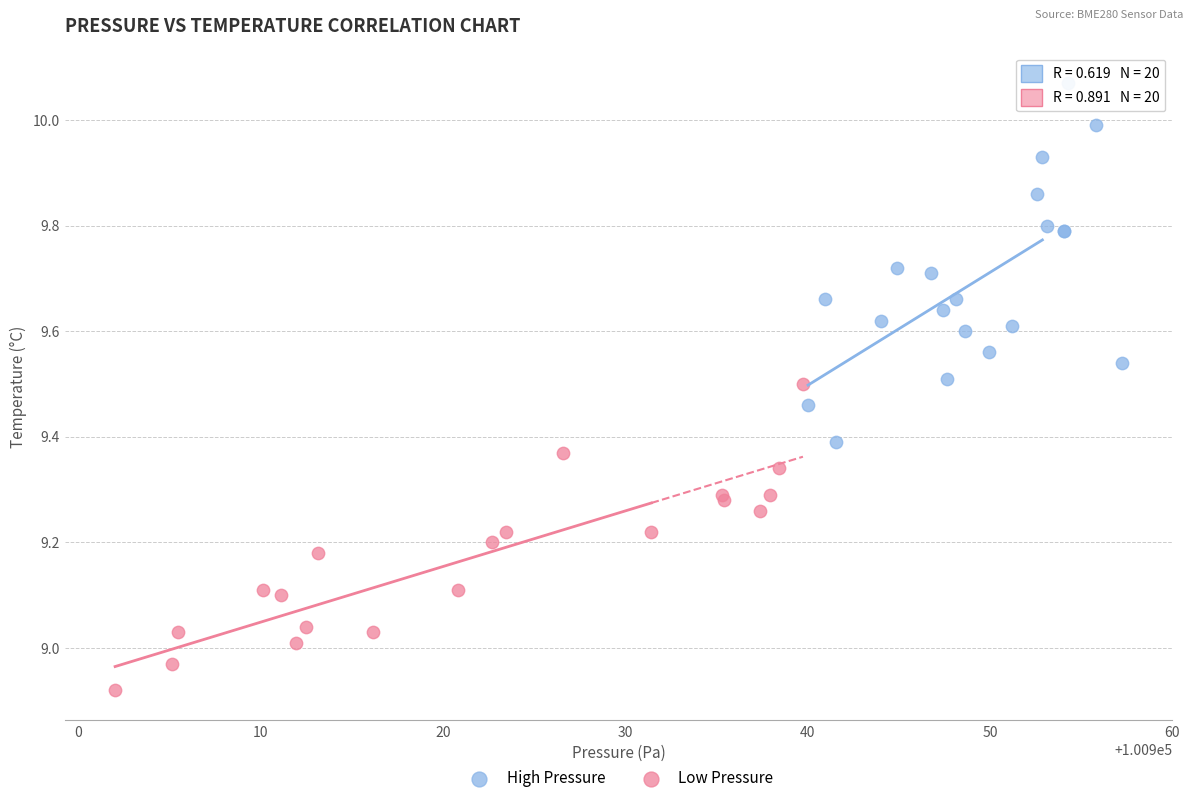

Which series contains the lowest Y value?

Low Pressure